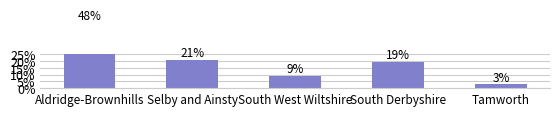

How many data points are less than 19?

2